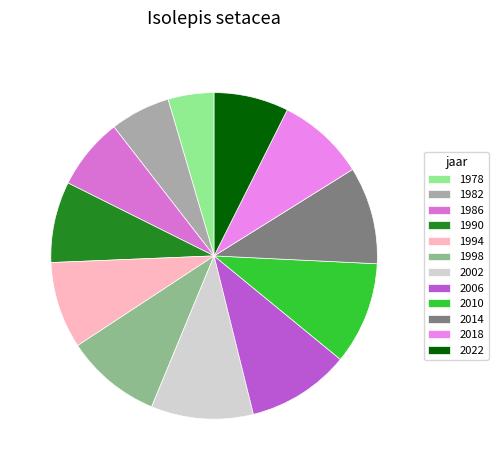

Is there a majority slice in this chart?

No